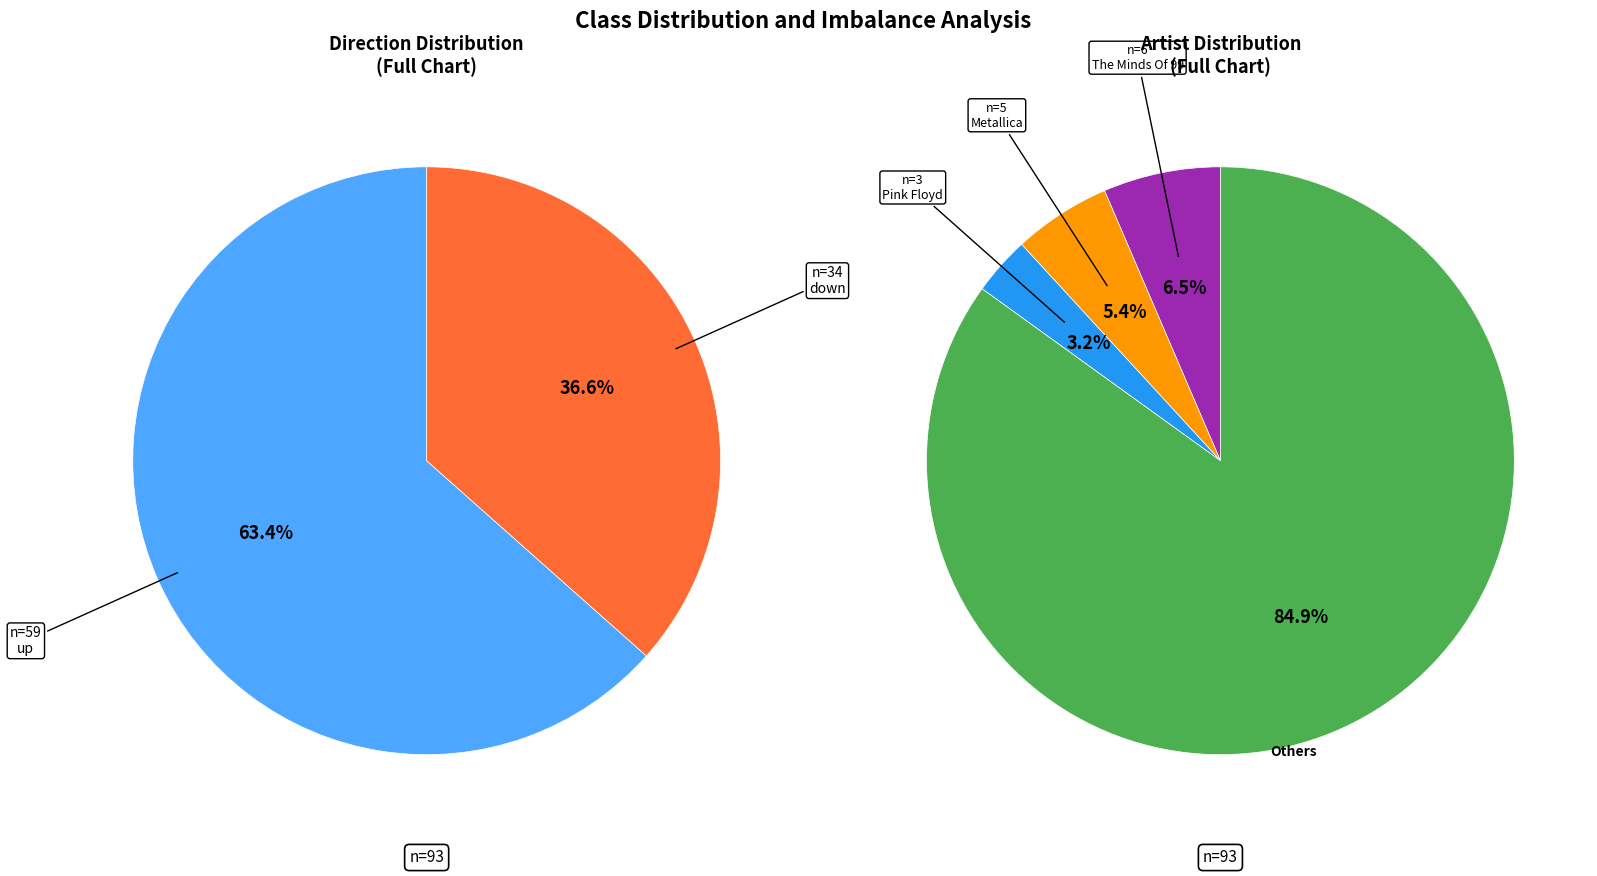

What is the total percentage of up and down?

100.0%